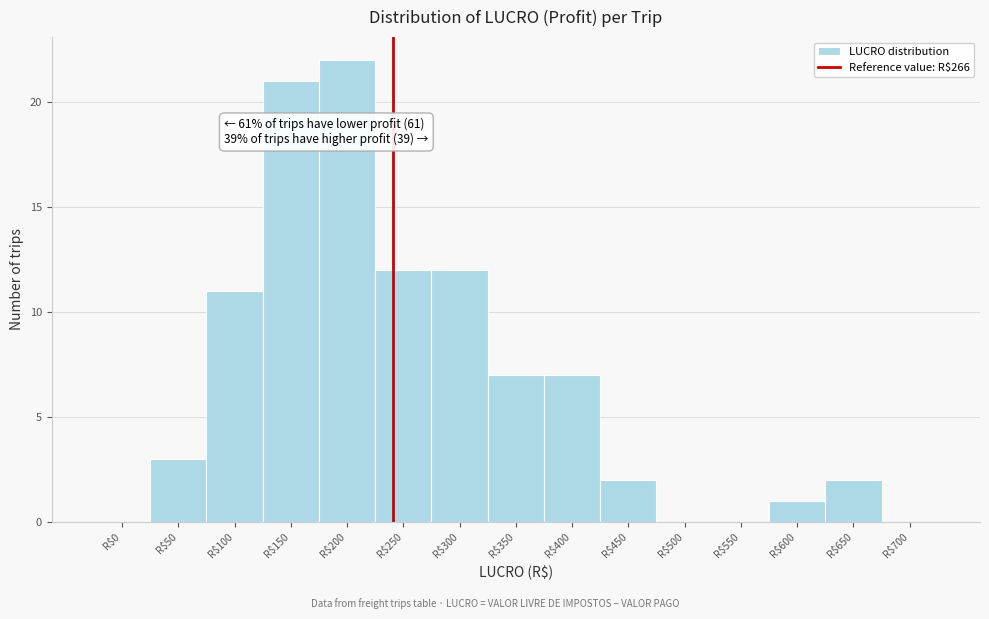

What is the maximum value shown in the chart?

22